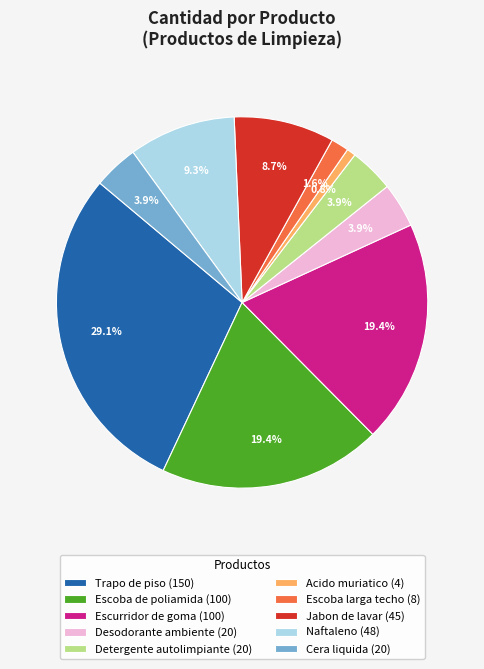

Count the number of slices in the pie.

10